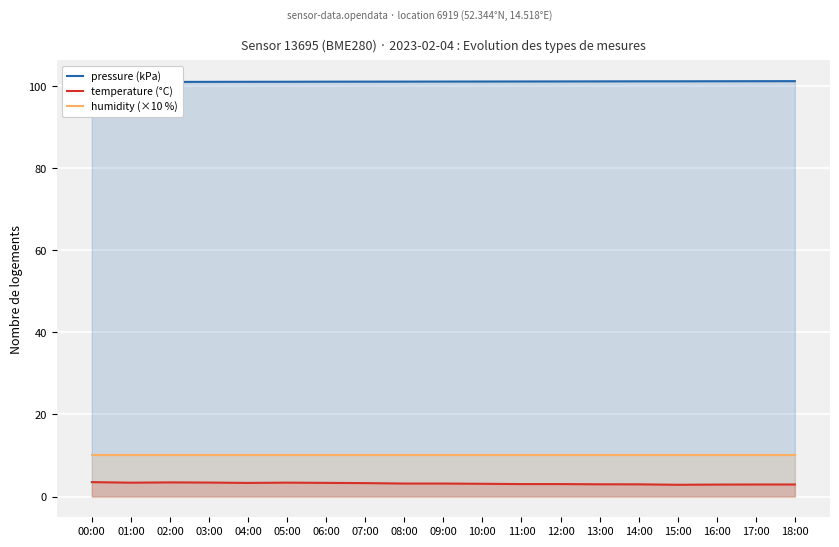

Between 17:00 and 13:00, which is larger?

17:00